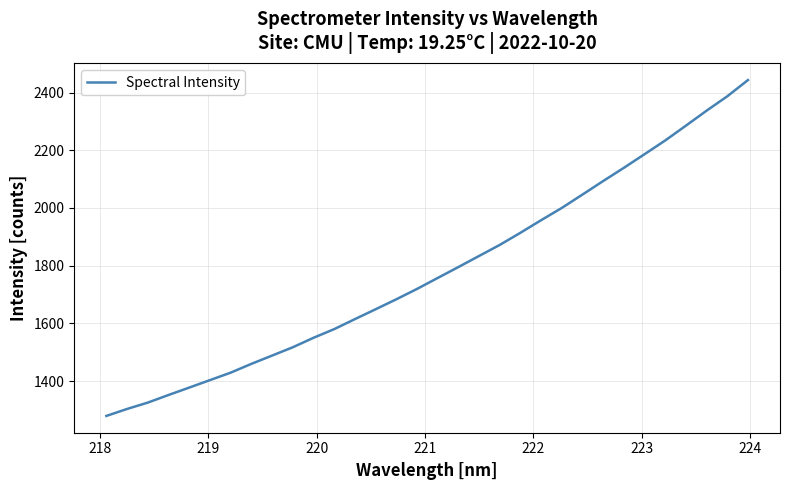

What is the minimum value shown in the chart?

1279.1